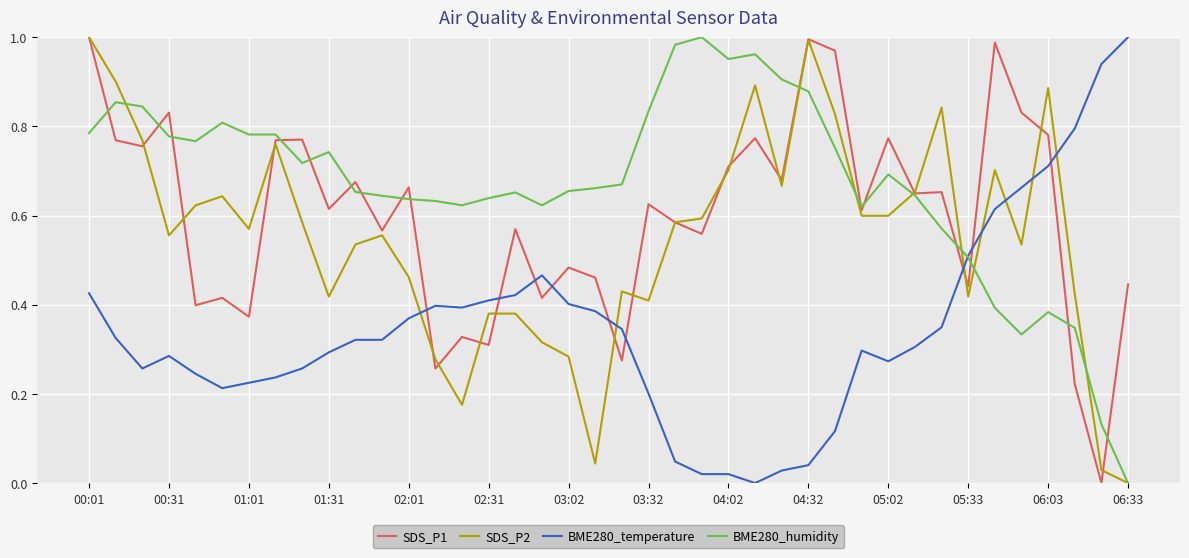

Which series has the largest total across all categories?

BME280_humidity